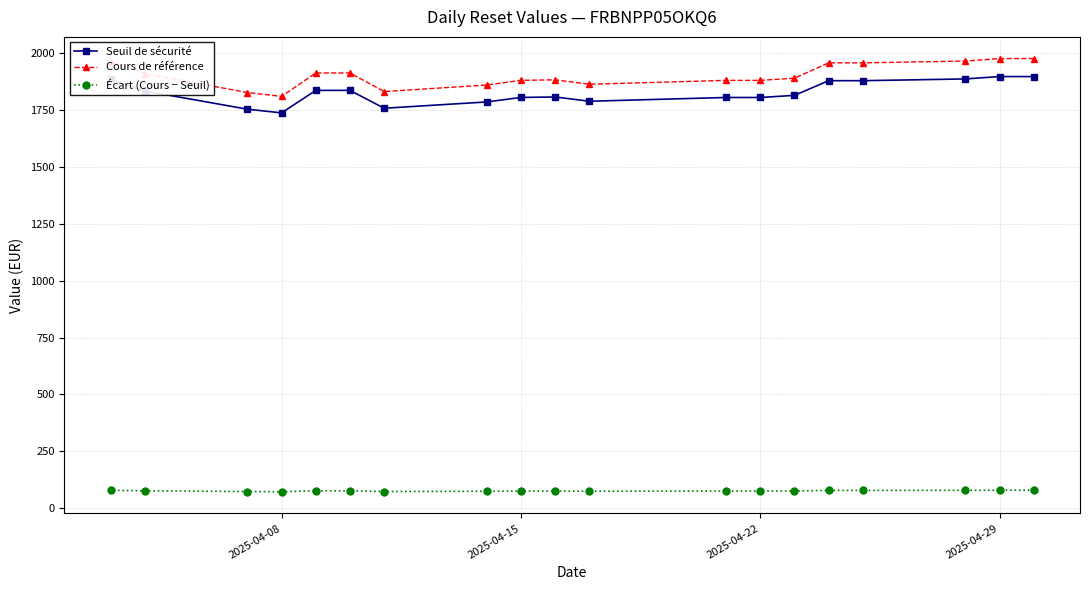

What is the lowest value of the Écart (Cours − Seuil) series?

72.5